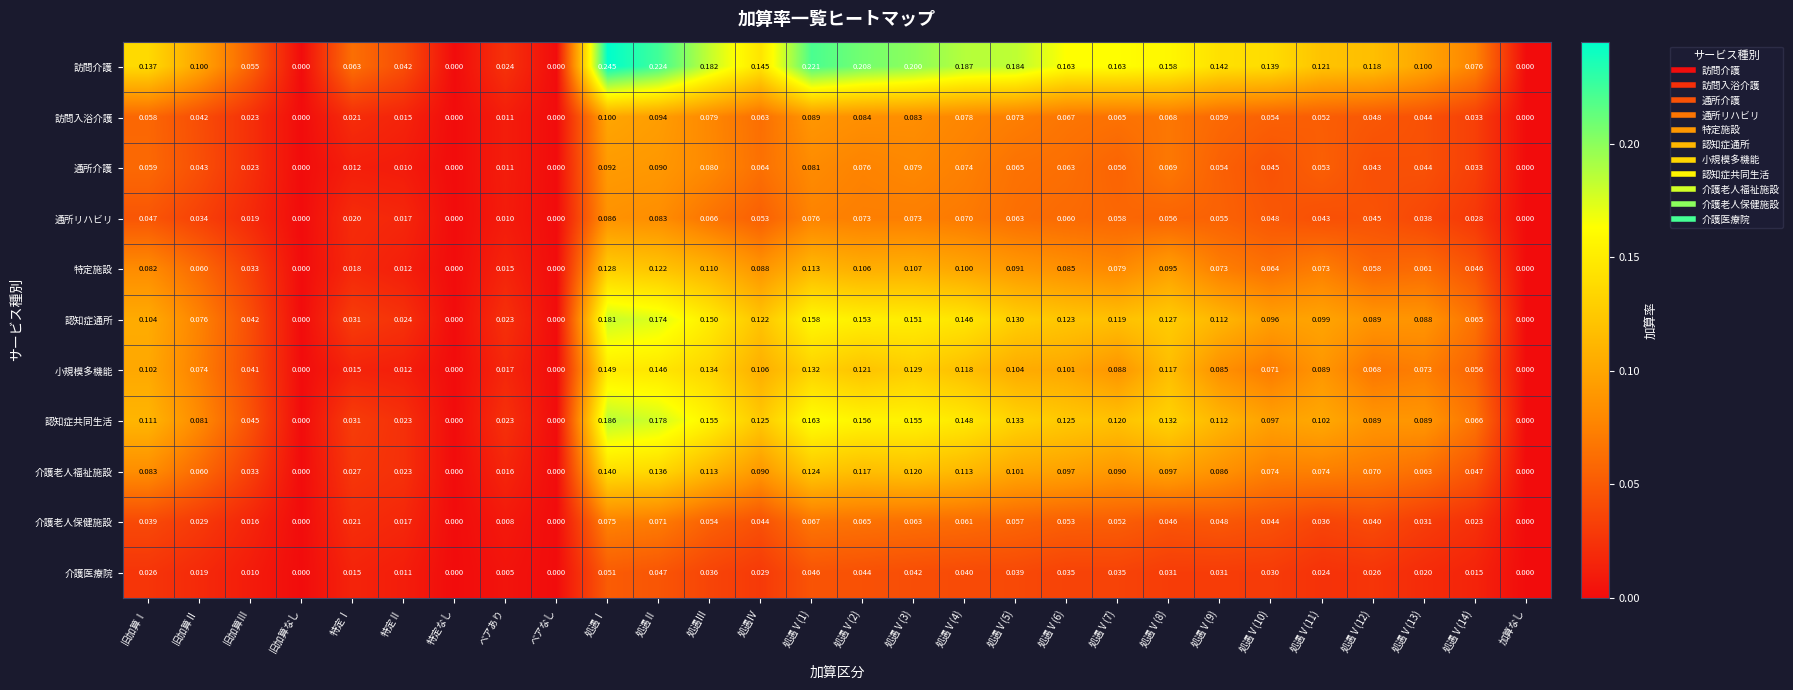

How many series are shown in this chart?

11